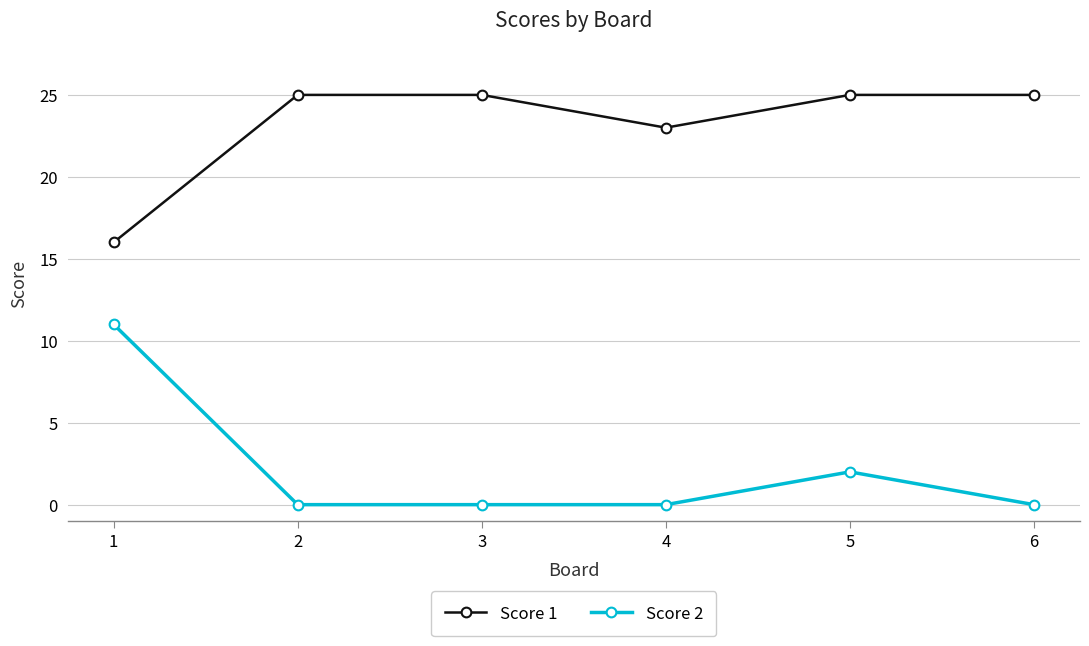

At which label is Score 1 closest to 20?

4